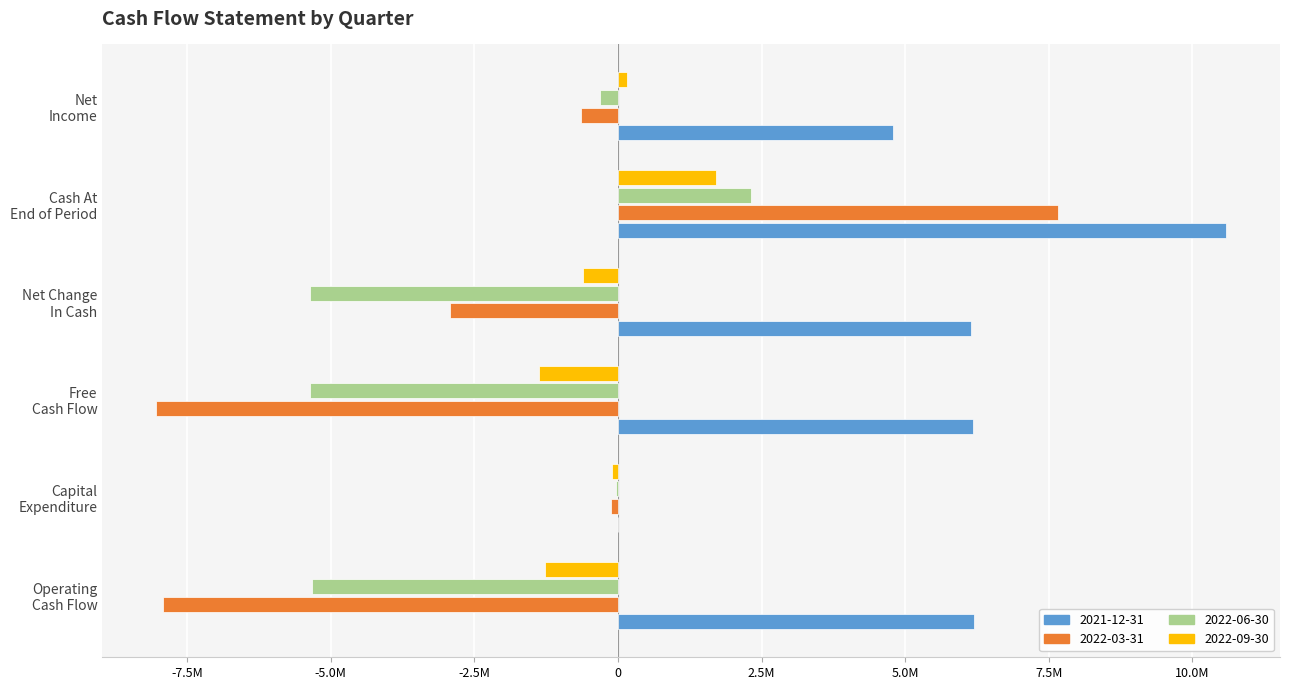

What is the difference between the maximum and minimum values in the 2021-12-31 series?

10592572